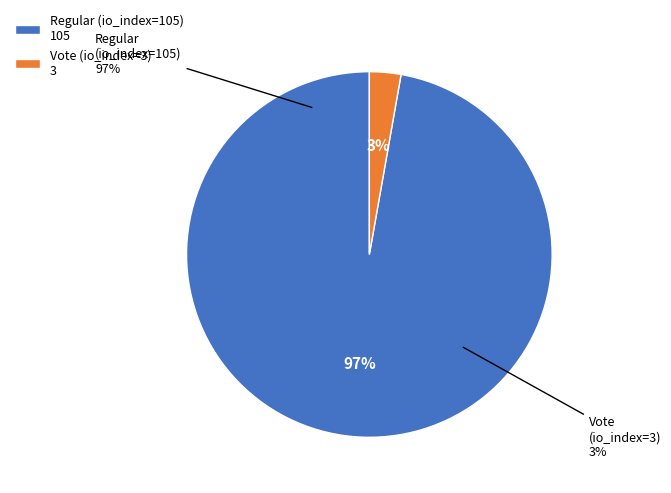

To the nearest percent, what is the difference between the largest and smallest slice percentages?

94%